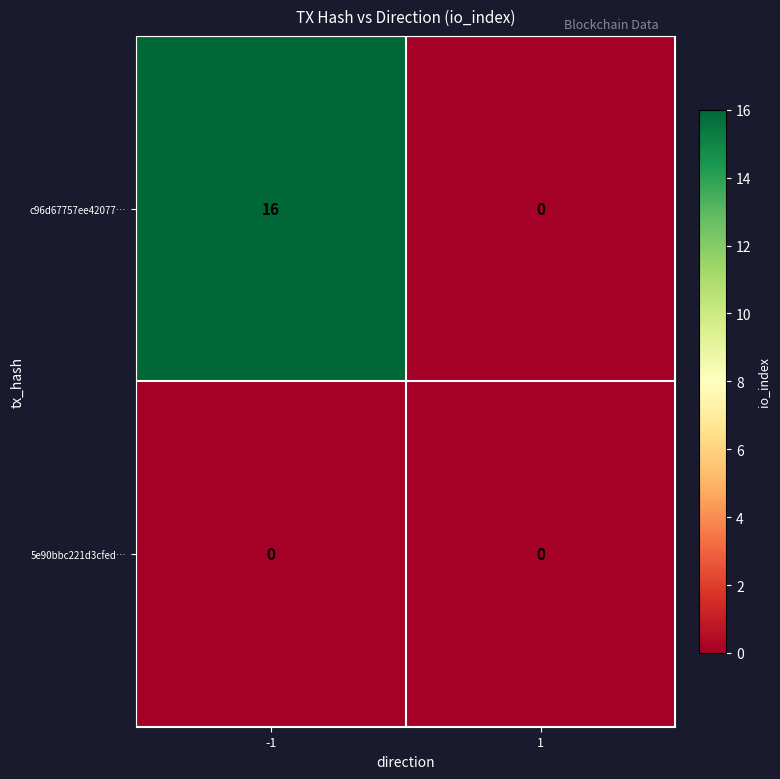

Which series has the largest total across all categories?

c96d67757ee42077…